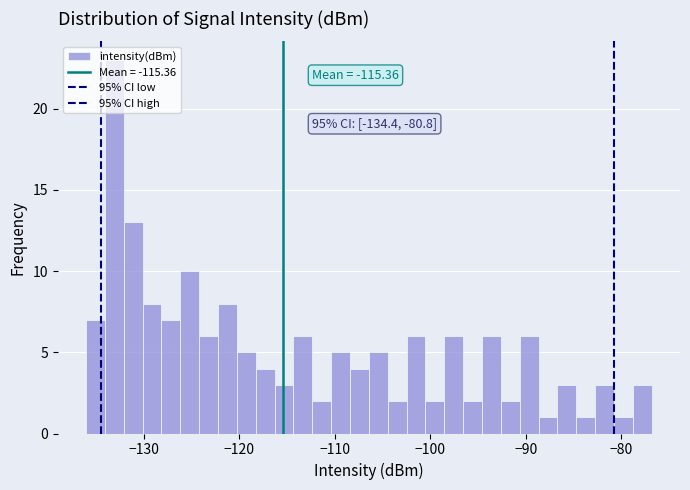

Around what value on the x-axis is the tallest bar? Give the approximate position of its centre, as read against the axis.

-133